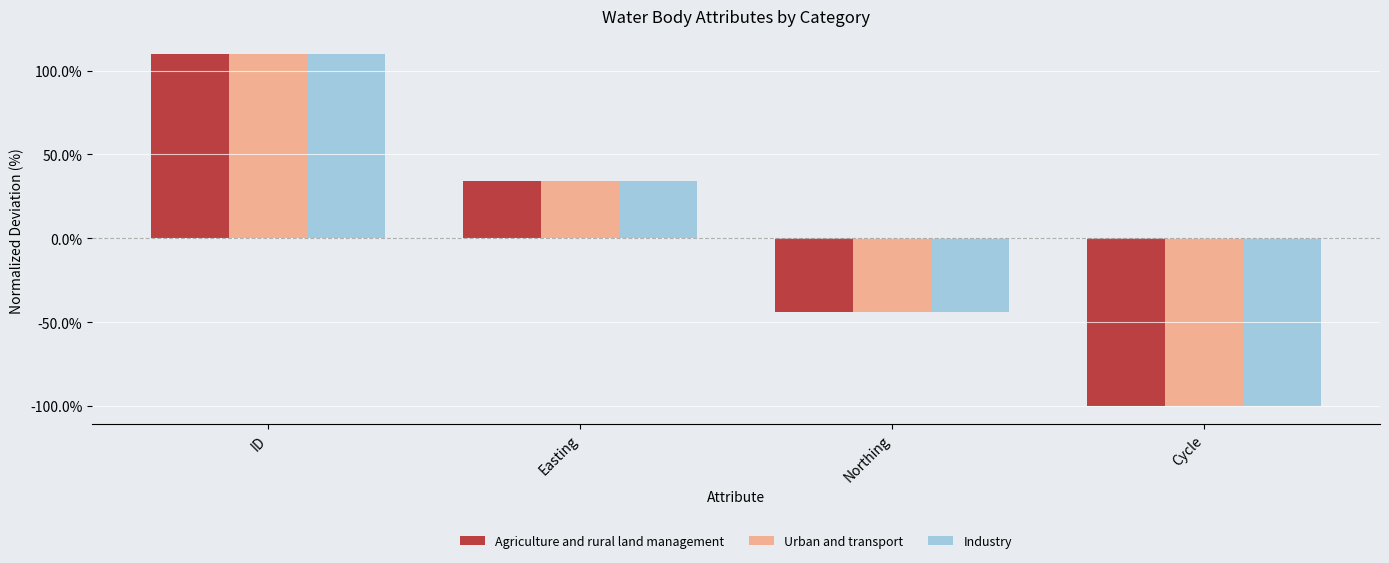

Where is Agriculture and rural land management nearest to the value 5?

Easting